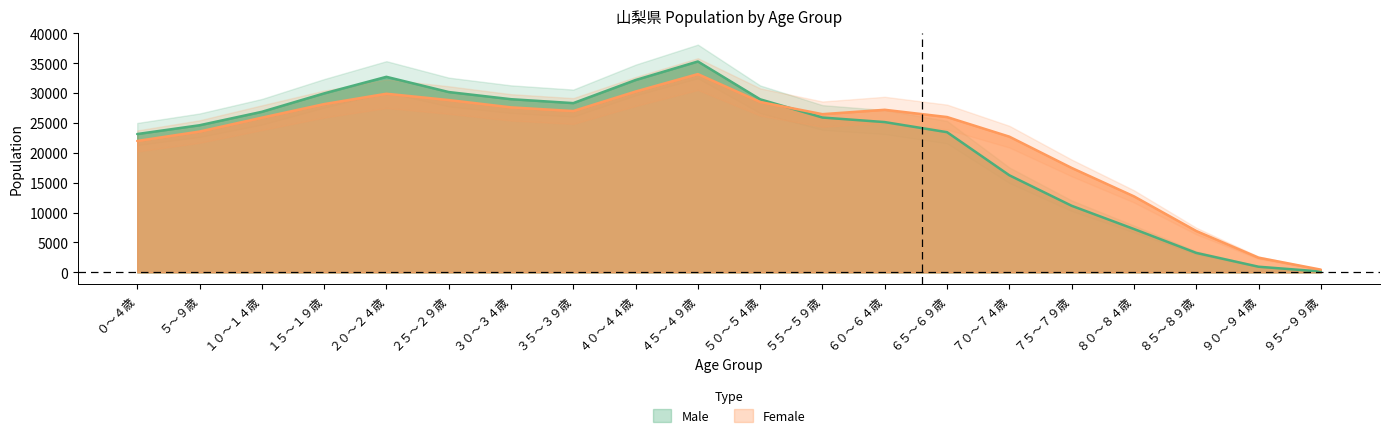

What is the total value across all series at ５５～５９歳?

52378